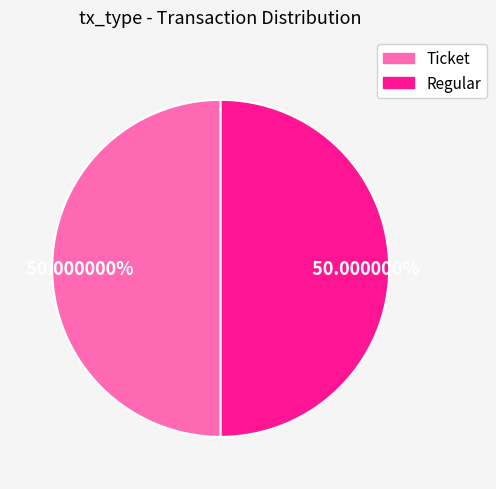

To the nearest percent, what is the difference between the largest and smallest slice percentages?

0%